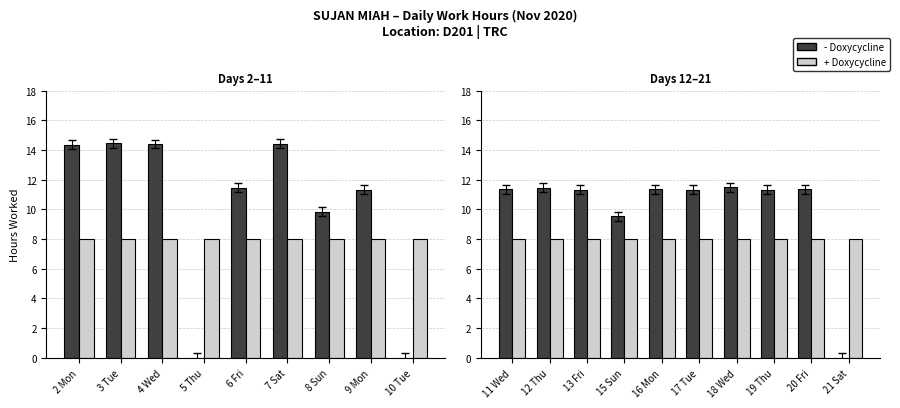

What is the value of the - Doxycycline (Actual Hours) bar at the 3rd from the left?

11.3